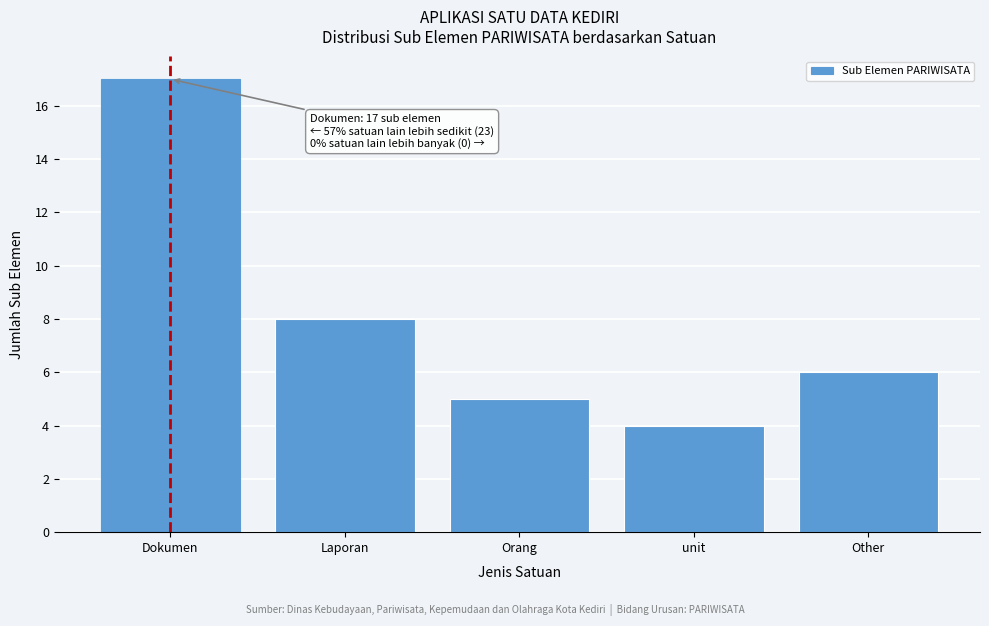

Reading left to right, what are all the values shown in this chart?

Dokumen=17	Laporan=8	Orang=5	unit=4	Other=6